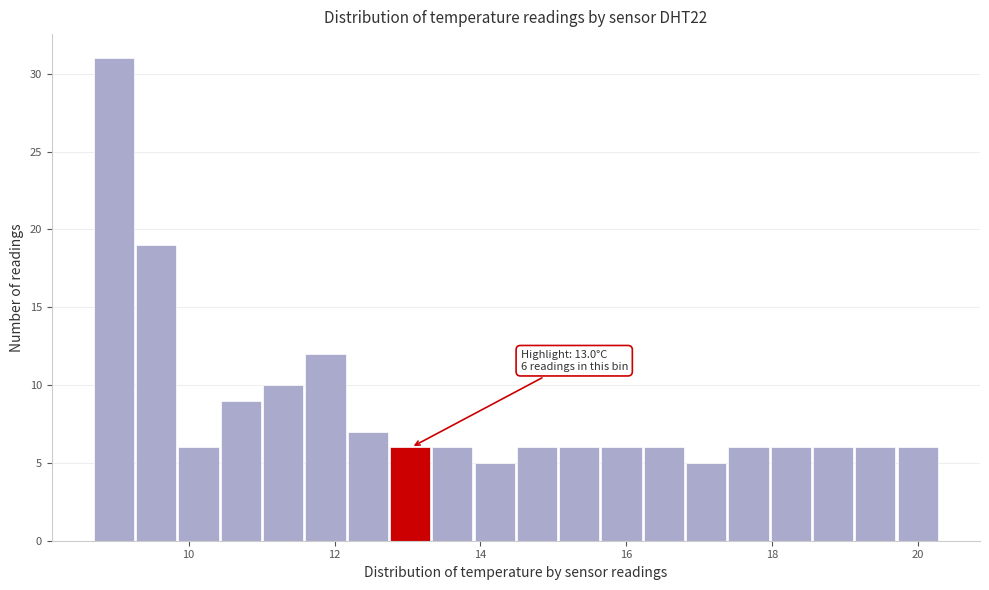

Read against the x-axis, roughly where is the centre of the tallest bar?

9.0